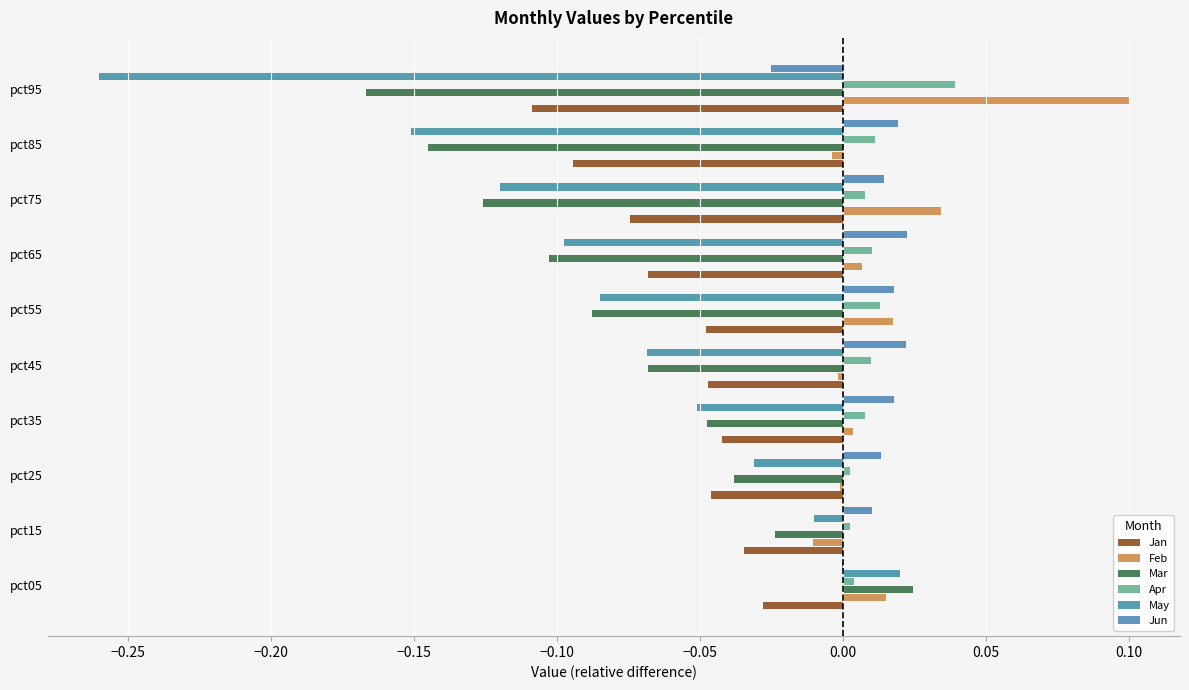

Where is May nearest to the value 0?

pct15